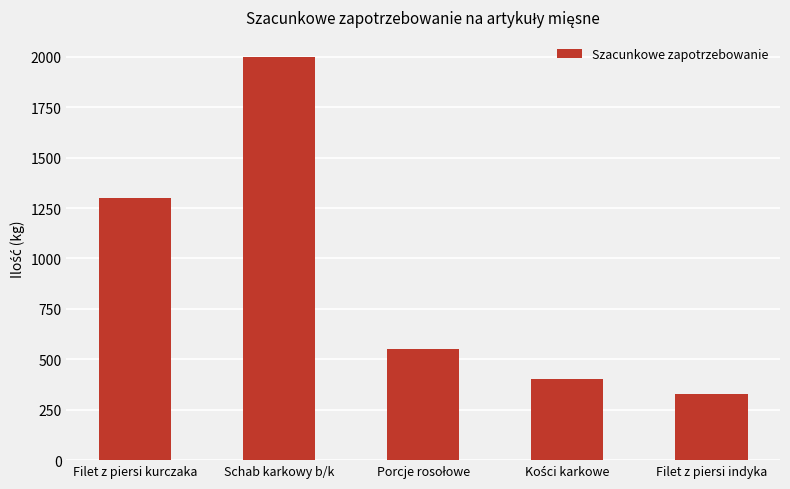

Reading left to right, transcribe all the data shown in this chart.

1300	2000	550	400	330